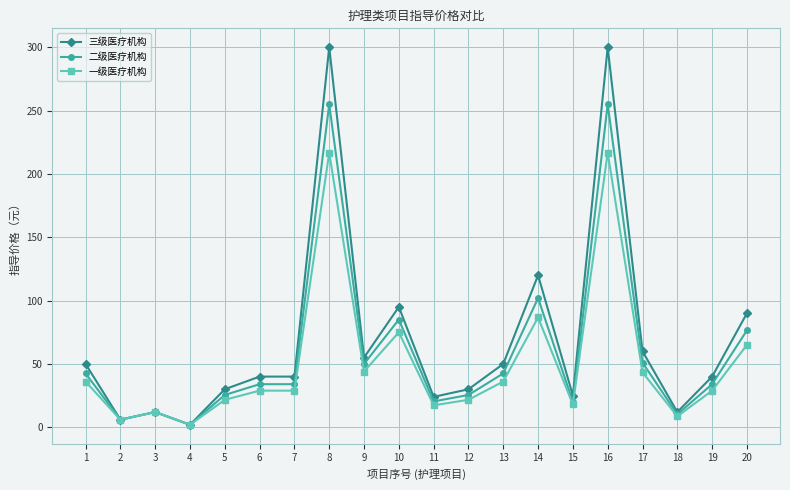

Which series changed the most between 9 and 18?

三级医疗机构